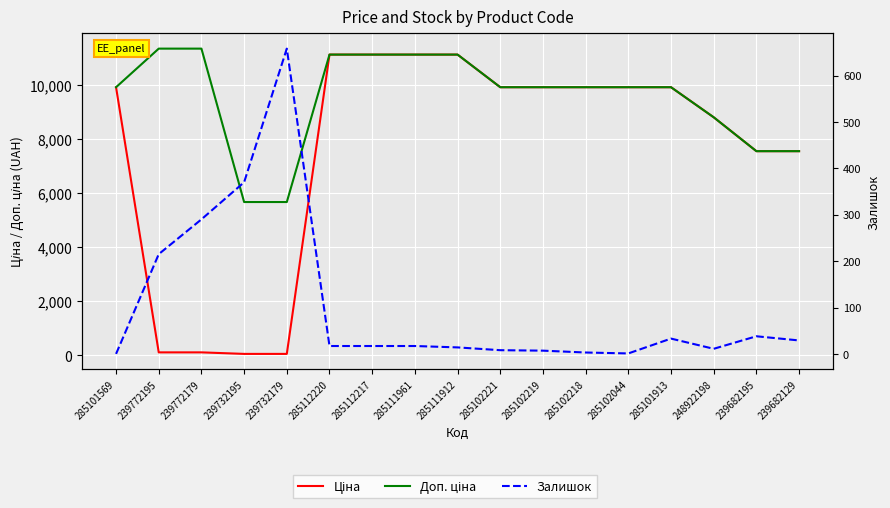

What is the average value of the Ціна series?

7537.3